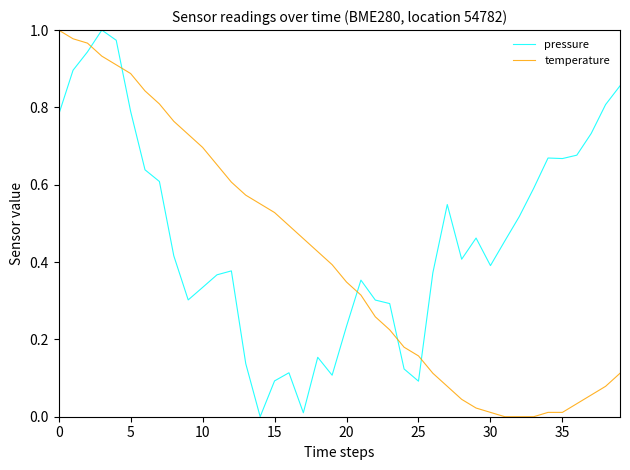

How many intersections are there between pressure and temperature?

5